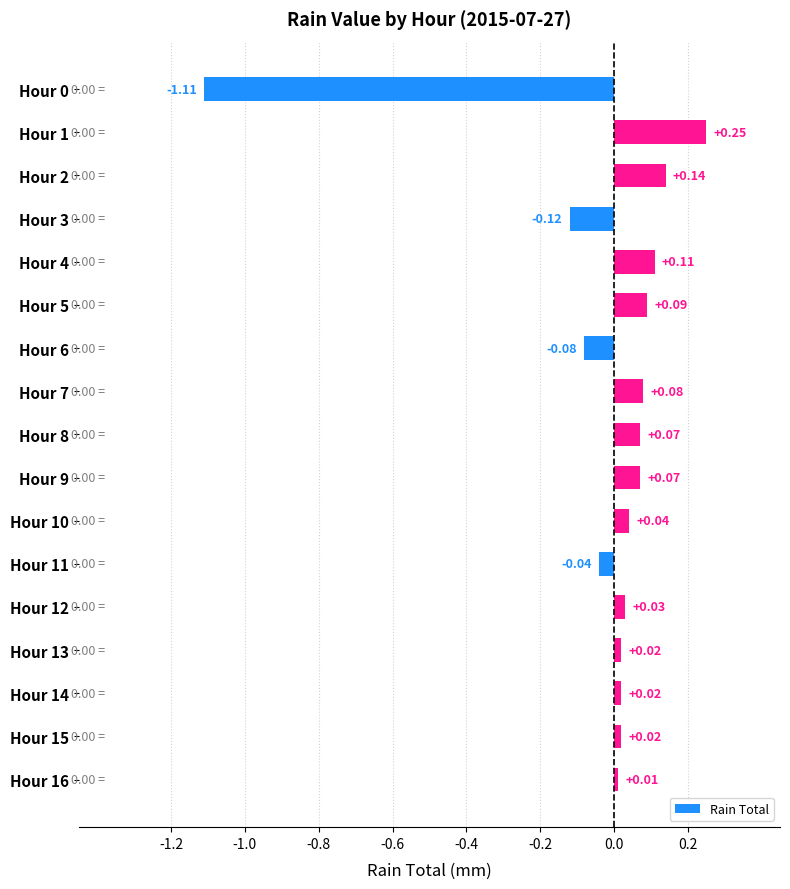

What is the sum of all values?

-0.4